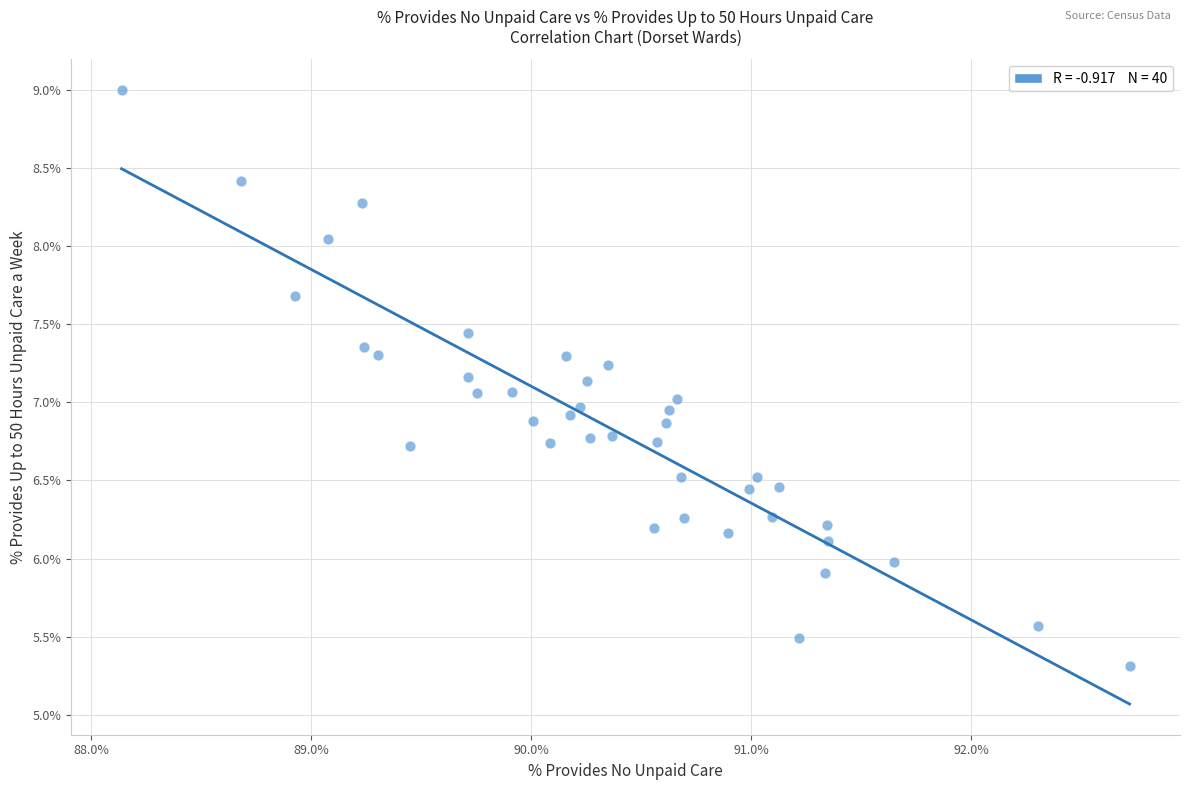

What is the range of Y values (max minus min)?

3.7